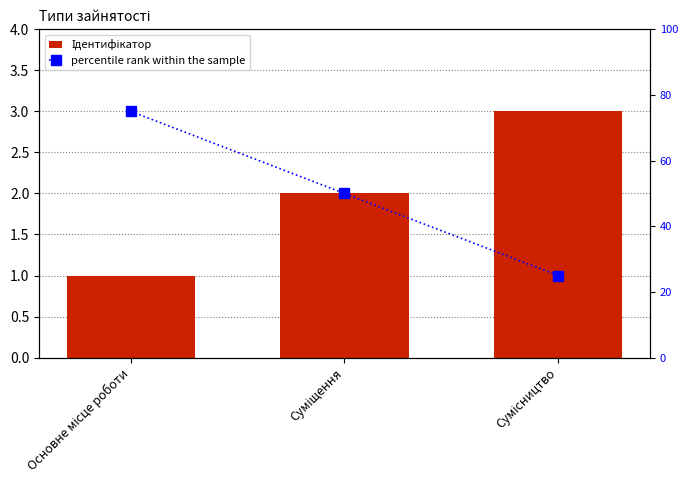

Which series has the largest total across all categories?

percentile rank within the sample